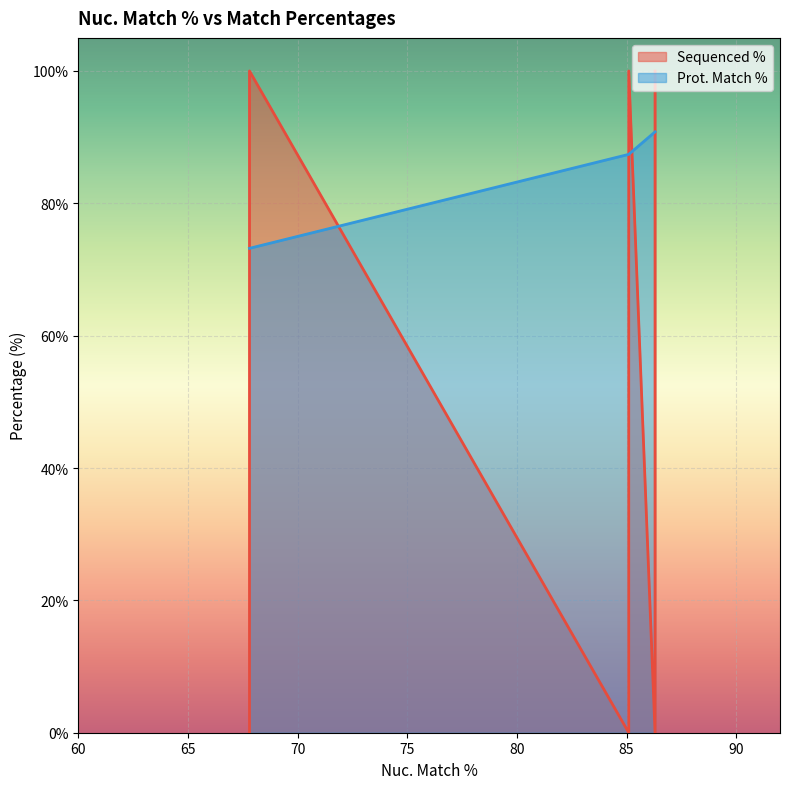

True or false: Prot. Match % has a value of 146.7 at 85.1.

False